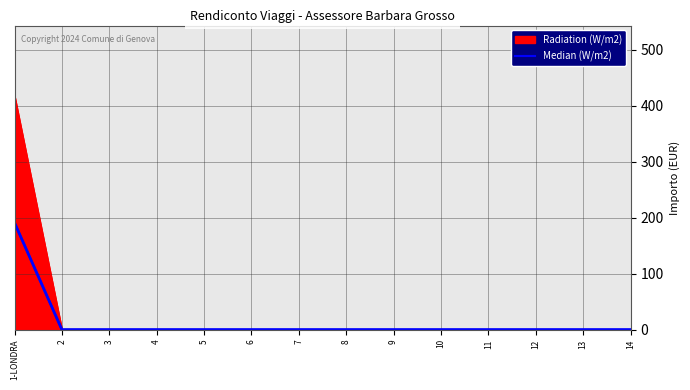

Between 13 and 2, which is larger?

13